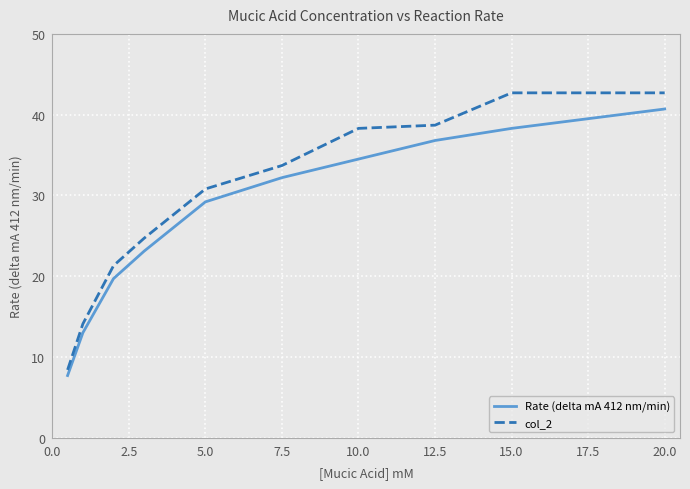

Which series has the largest range (max minus min)?

col_2